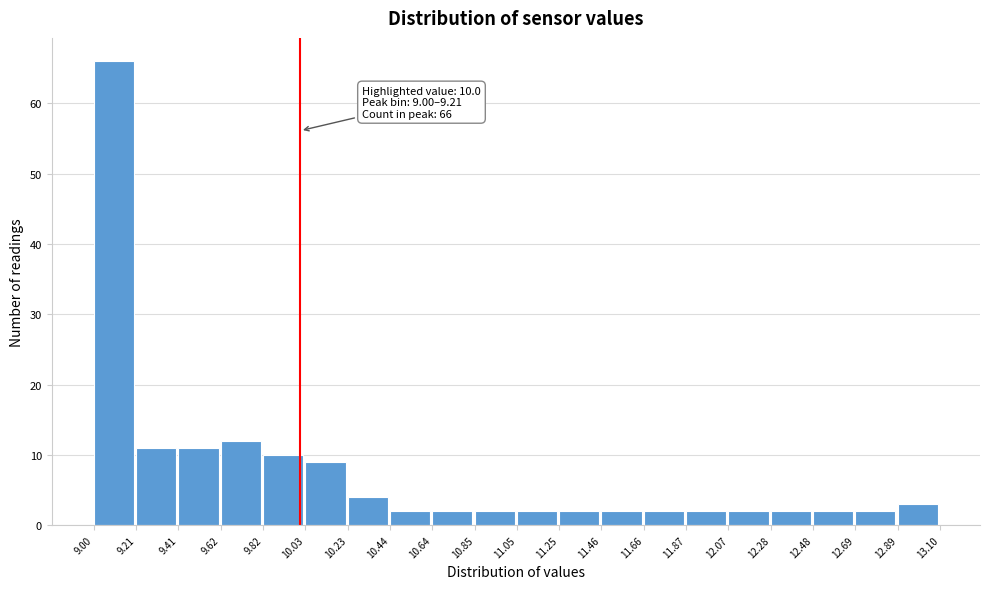

Over which range of the x-axis is the bar tallest?

9.00 to 9.21